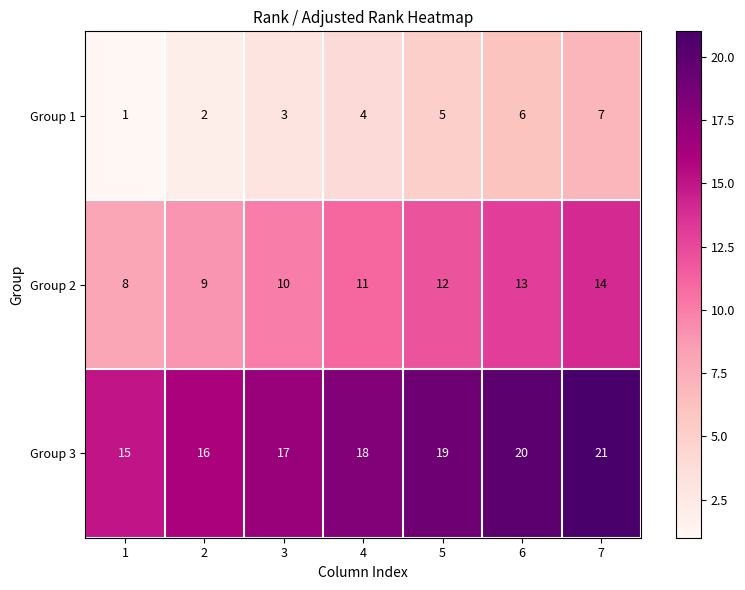

The value of Group 2 at 7 is 14. True or false?

True